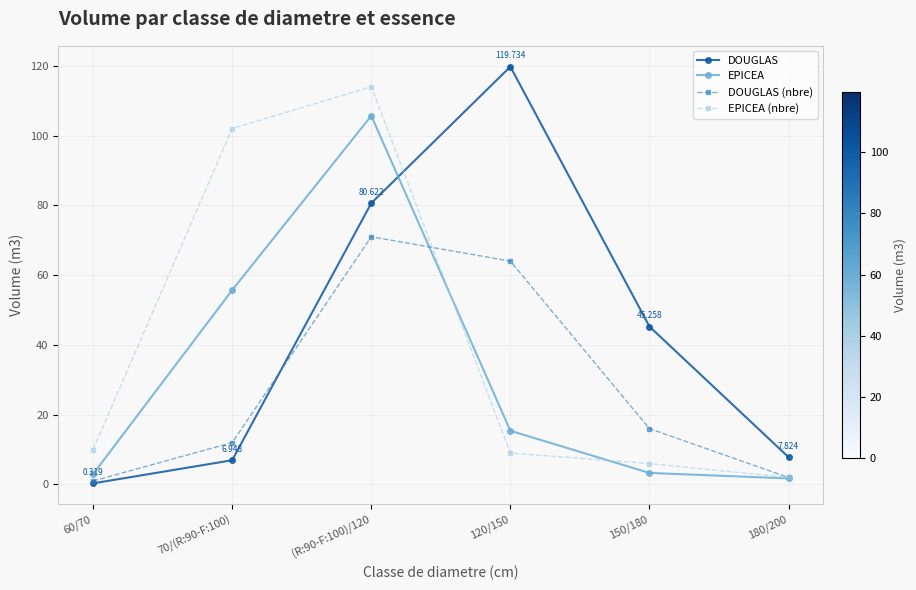

Is it true that DOUGLAS equals 0.3 at 60/70?

True